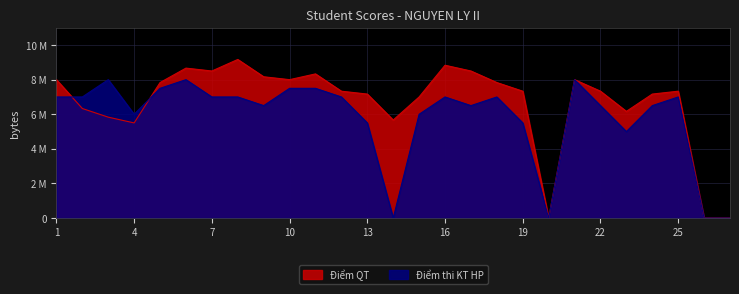

At how many categories does at least one series exceed 5?

24